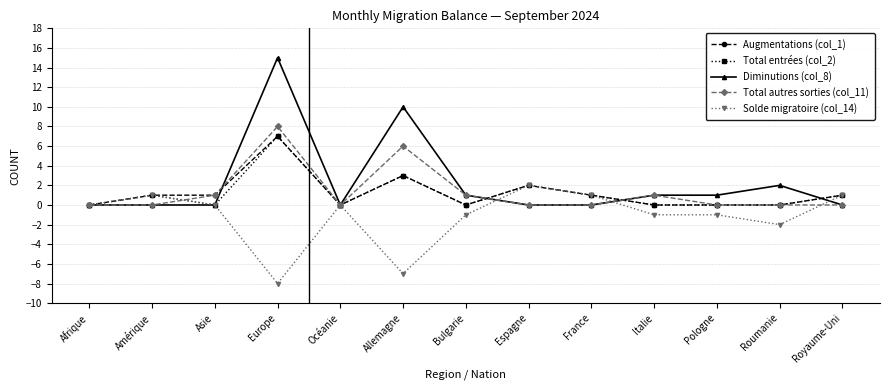

True or false: Augmentations (col_1) and Diminutions (col_8) cross at least once.

True